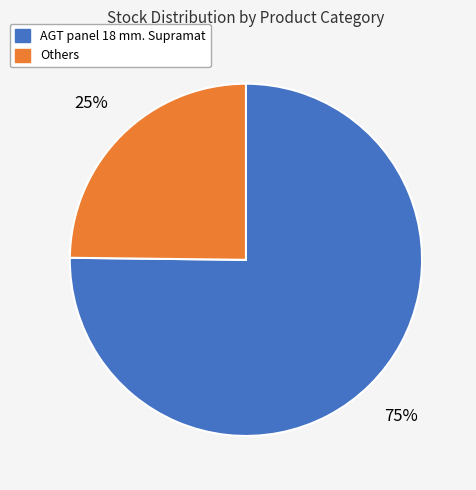

Is there any slice that represents more than half of the pie?

Yes